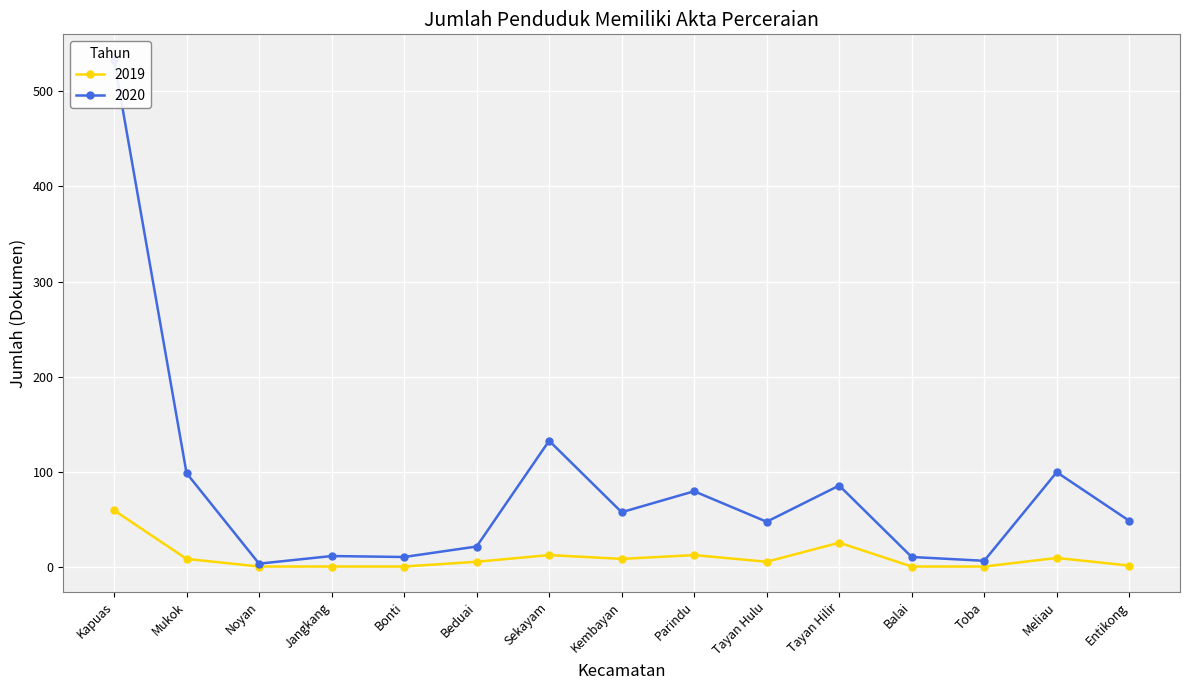

Reading left to right, transcribe all the data shown in this chart.

2019: 60	9	1	1	1	6	13	9	13	6	26	1	1	10	2
2020: 533	99	4	12	11	22	133	58	80	48	86	11	7	100	49